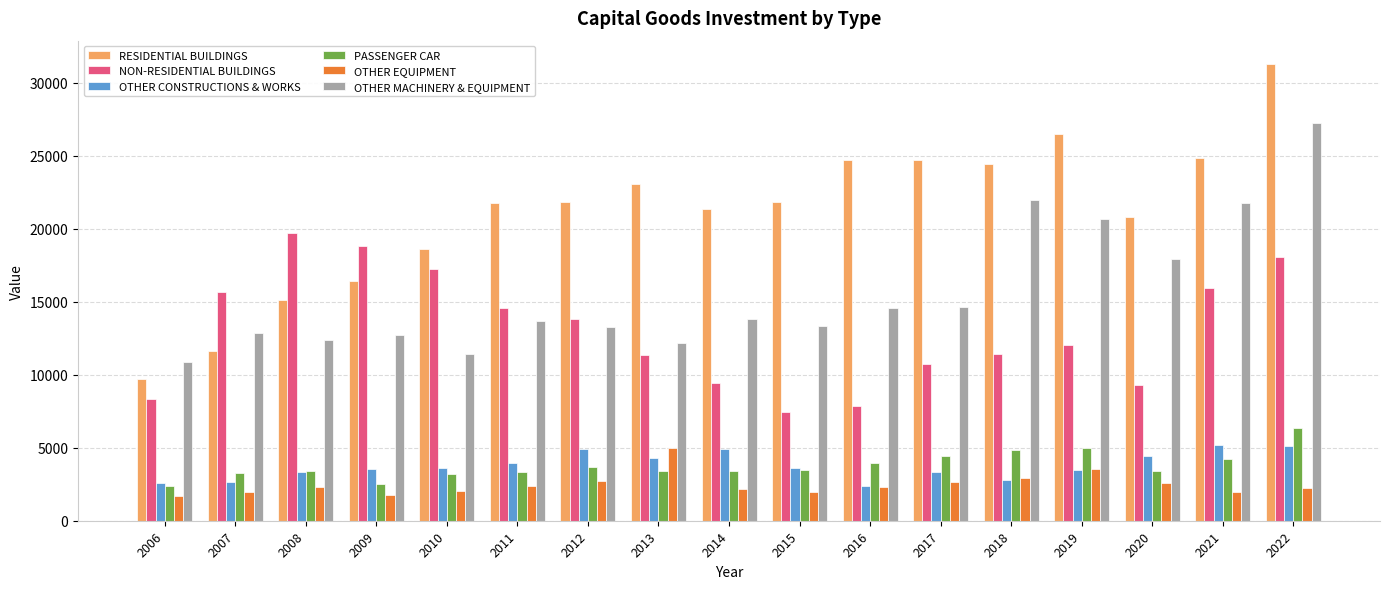

How many groups of bars are there?

17